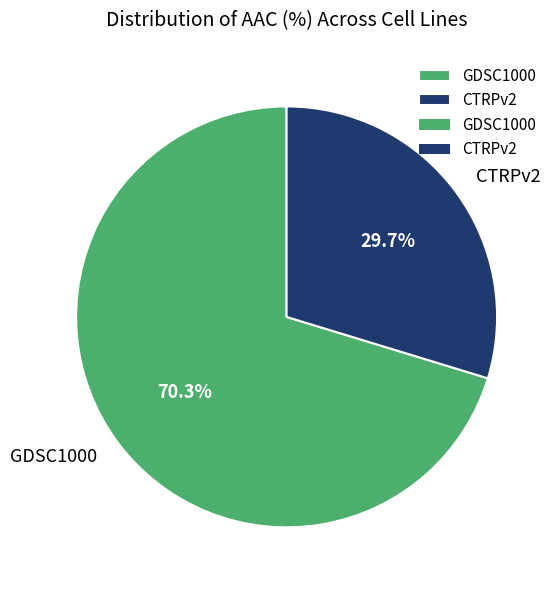

How many slices are in this pie chart?

2